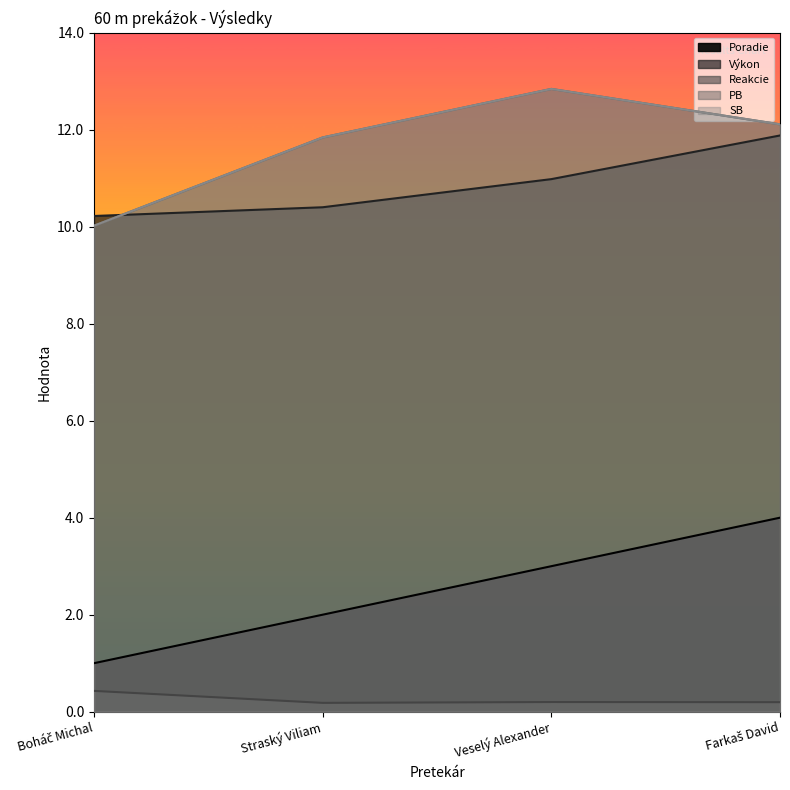

What is the label of the 4th point from the right?

Boháč Michal